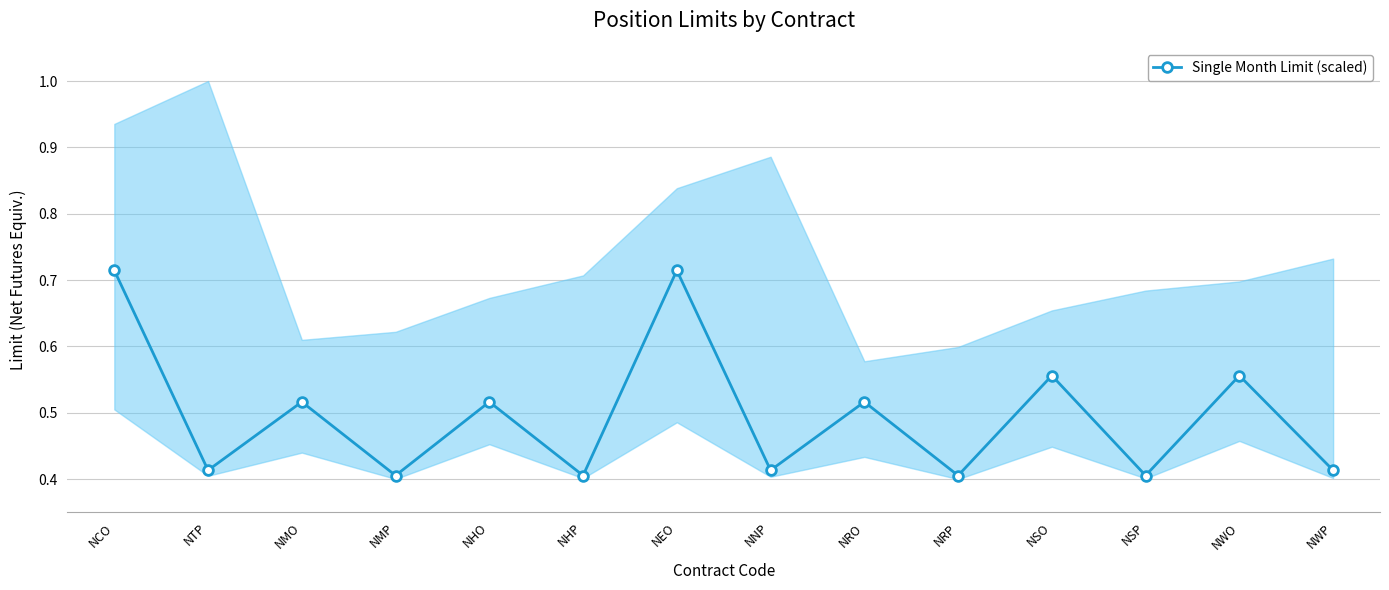

The chart shows a value of 0.7 at NCO. True or false?

True